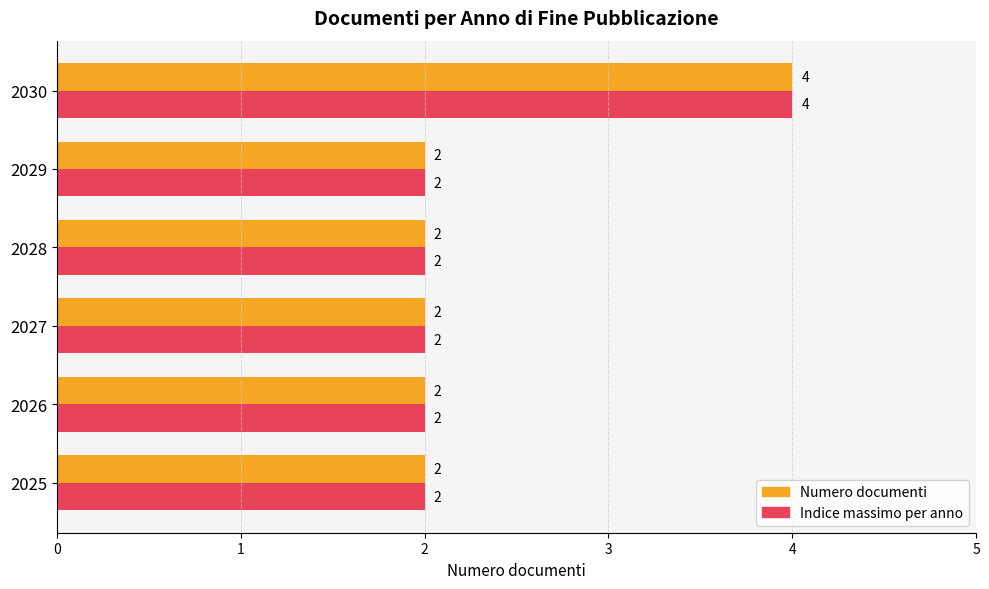

What is the total value across all series at 2029?

4